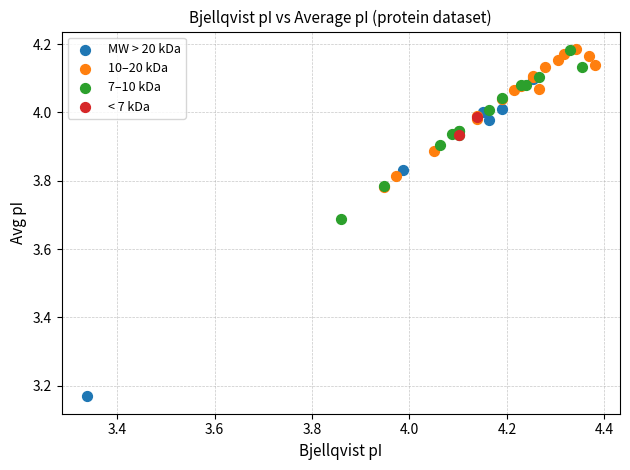

Which series contains the lowest Y value?

MW > 20 kDa